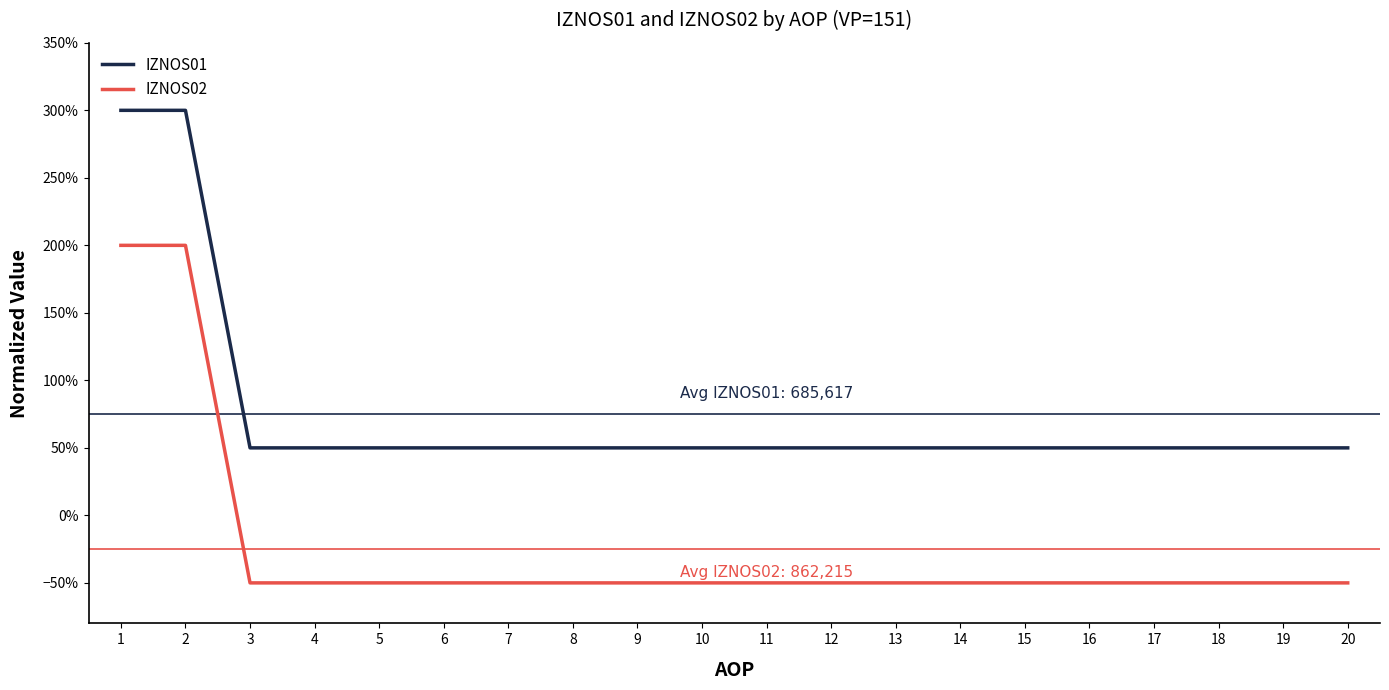

Which series changed the most between 8 and 11?

IZNOS01